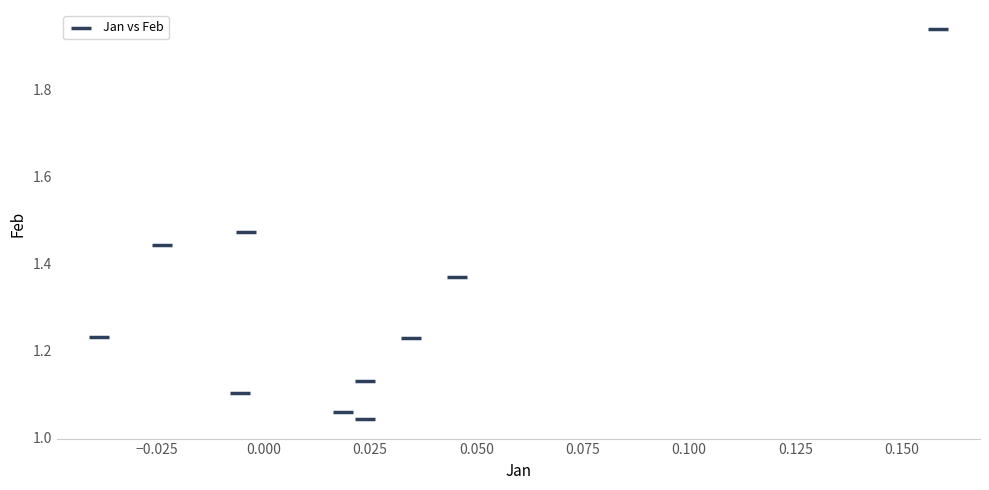

What is the range of Y values (max minus min)?

0.9